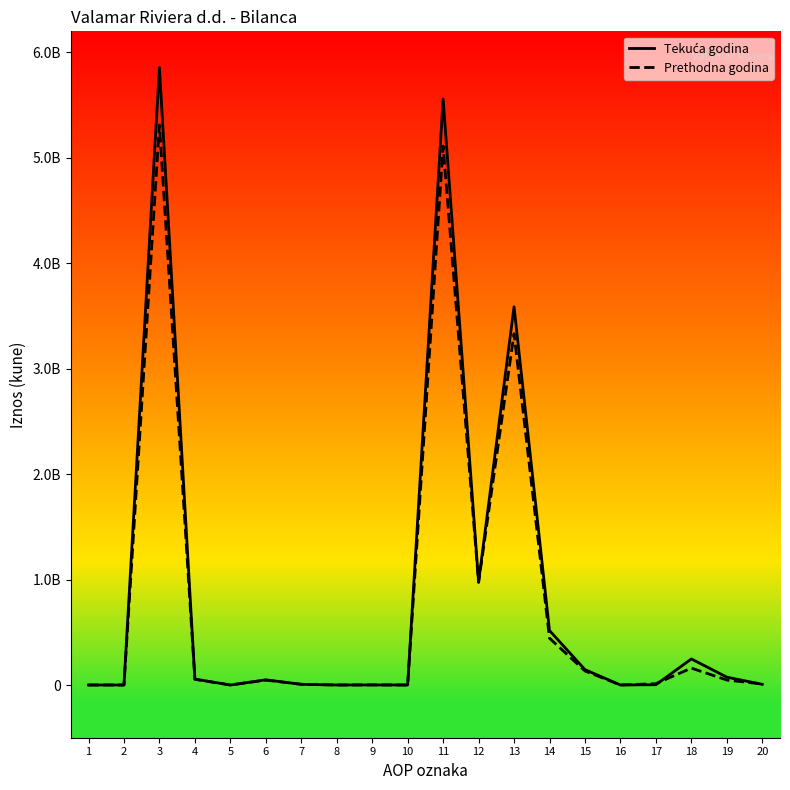

Does the chart display data point markers on the line(s)?

No